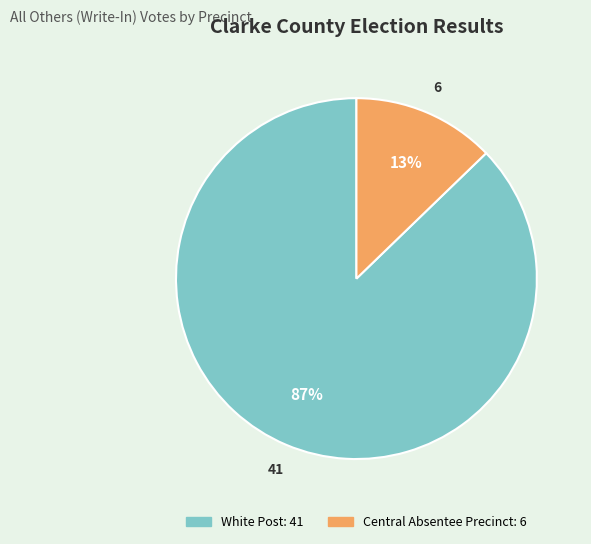

The White Post slice represents 95% of the pie. True or false?

False